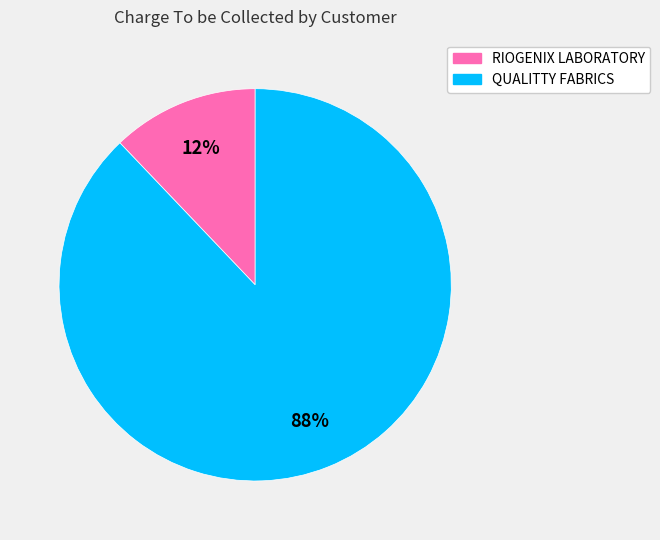

To the nearest percent, what is the average slice percentage?

50%